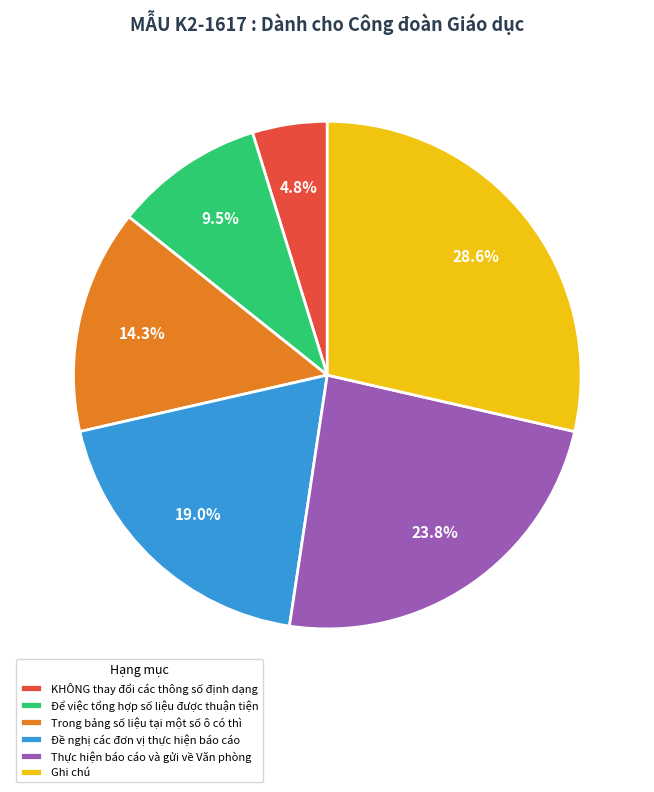

Approximately how many times larger is the value at Để việc tổng hợp số liệu được thuận tiện compared to Thực hiện báo cáo và gửi về Văn phòng?

0.4